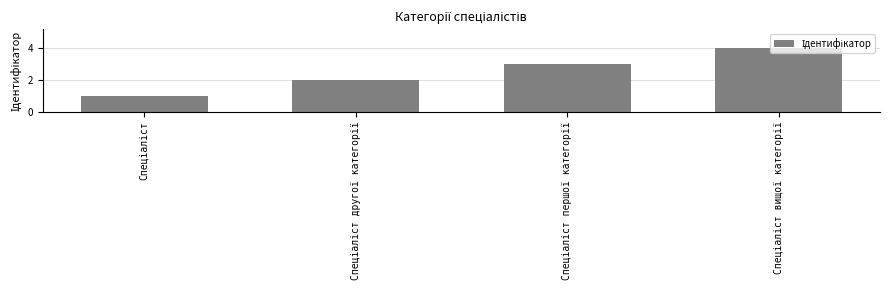

How many series are shown in this chart?

1